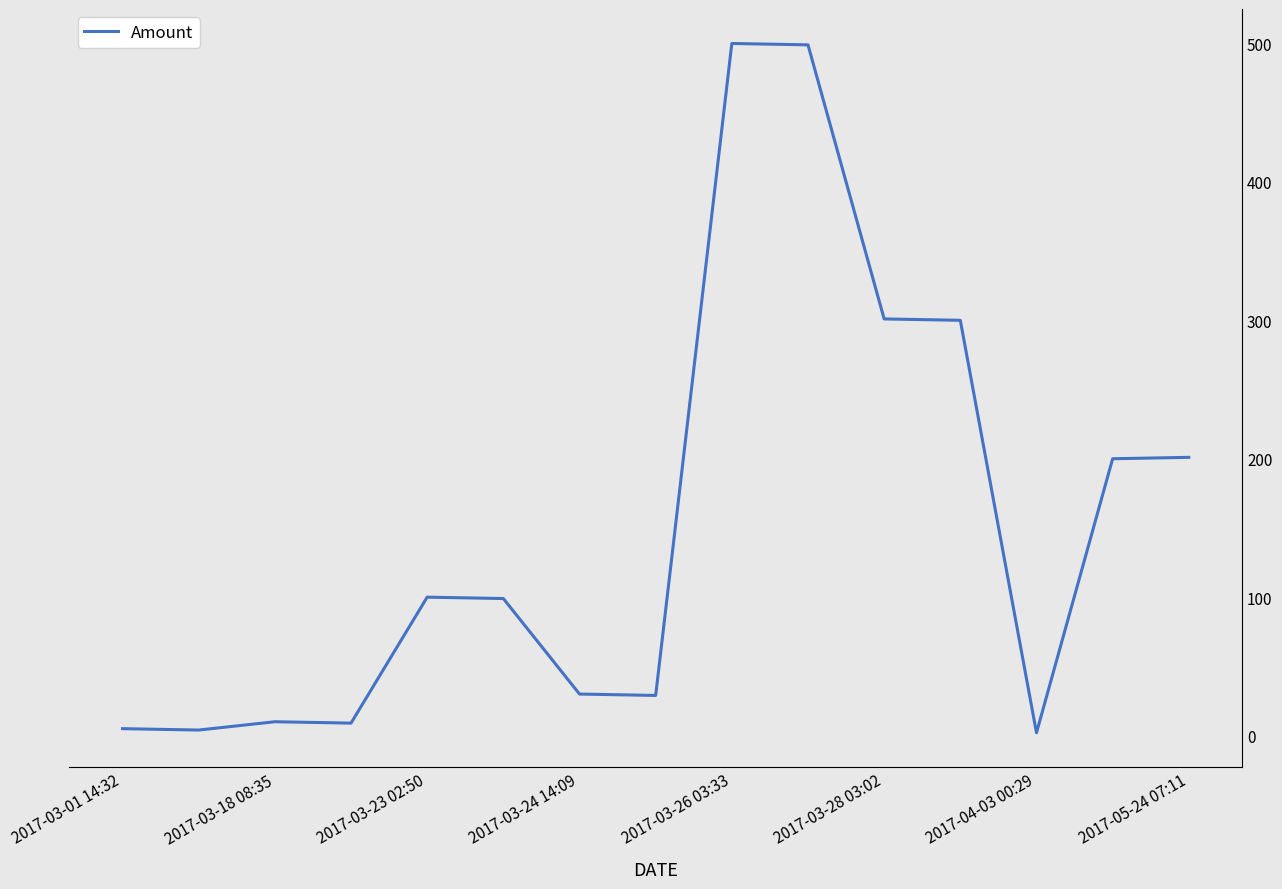

What is the greatest value displayed?

500